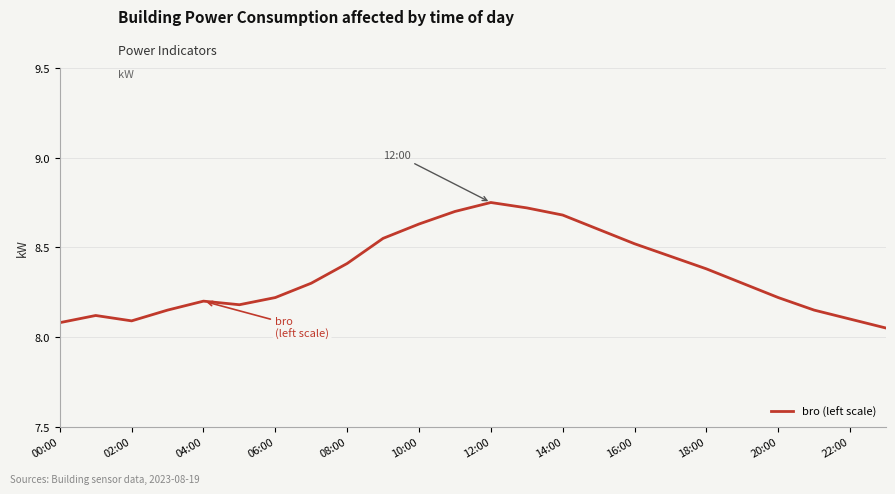

What is the difference between the maximum and minimum values?

0.7